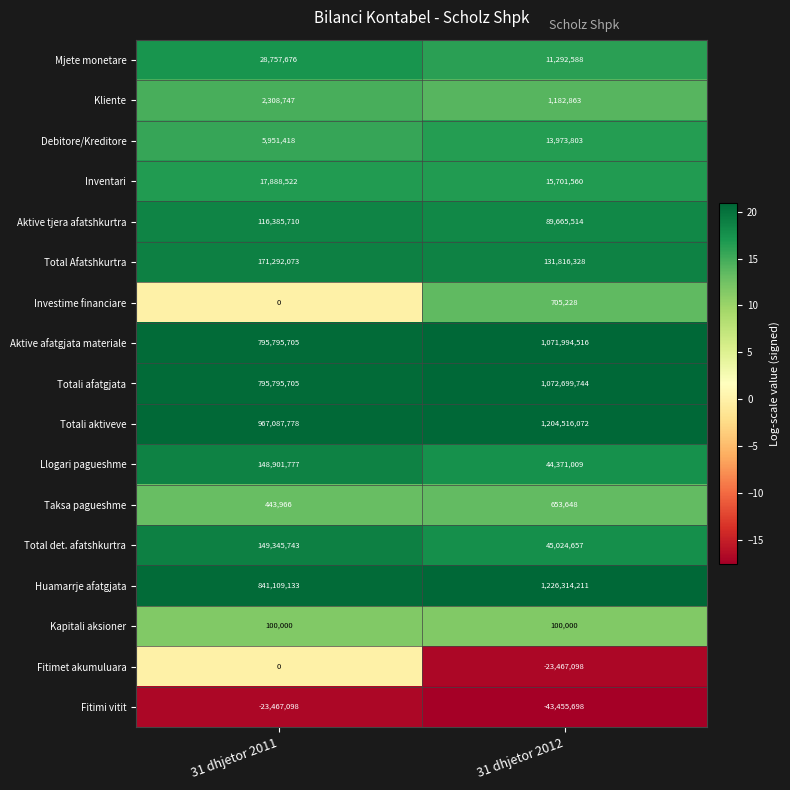

What is the sum of the Fitimet akumuluara values at 31 dhjetor 2011 and 31 dhjetor 2012?

-23467098